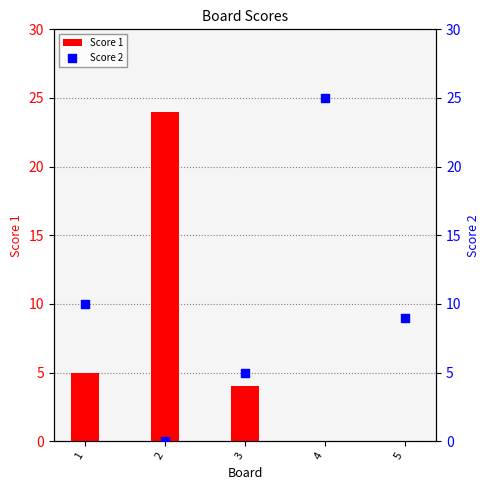

Which series reaches the maximum Y coordinate?

Score 2